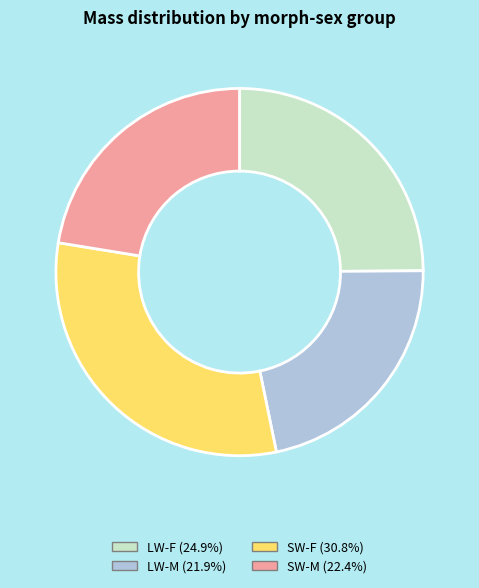

Is there any slice that represents more than half of the pie?

No